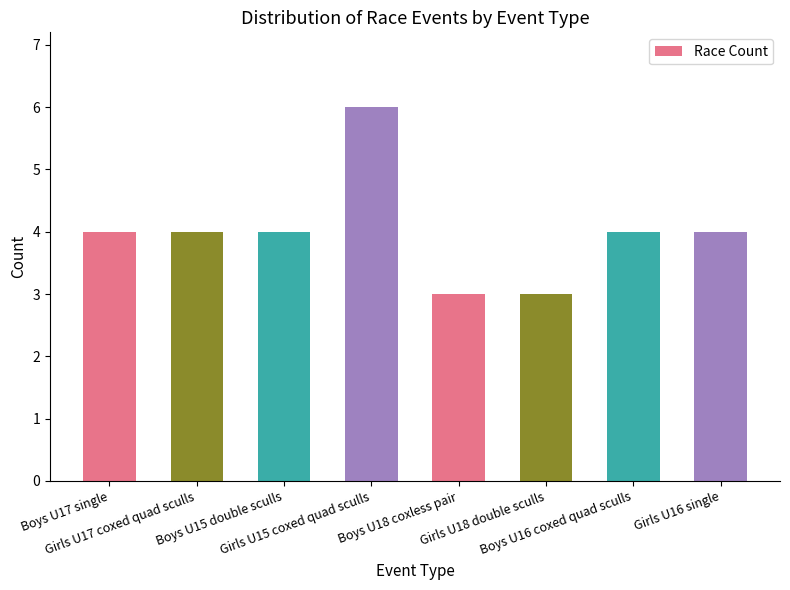

What is the sum of all values?

32